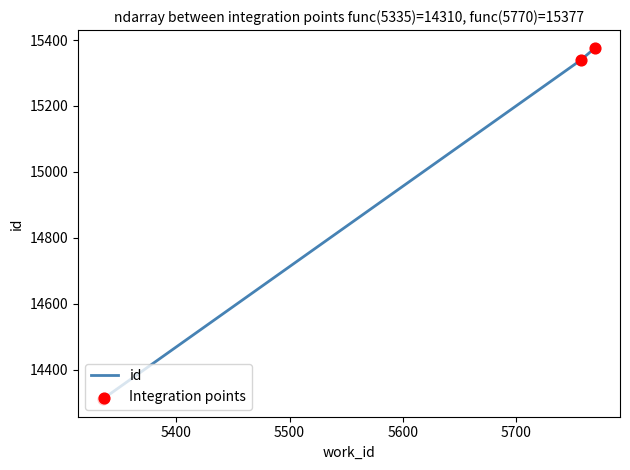

What is the average value?

15009